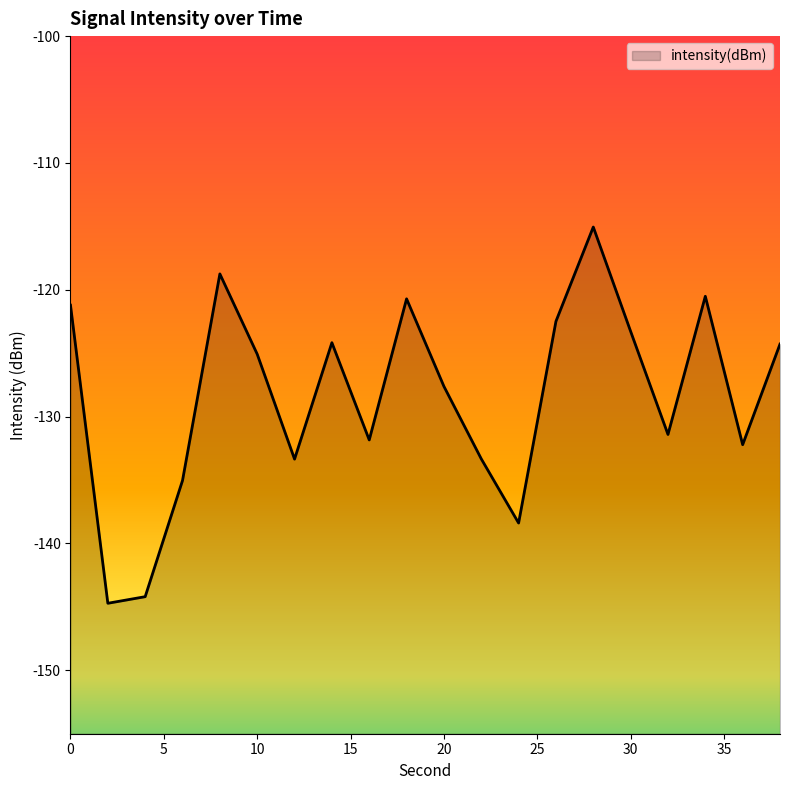

What is the maximum value shown in the chart?

-115.1